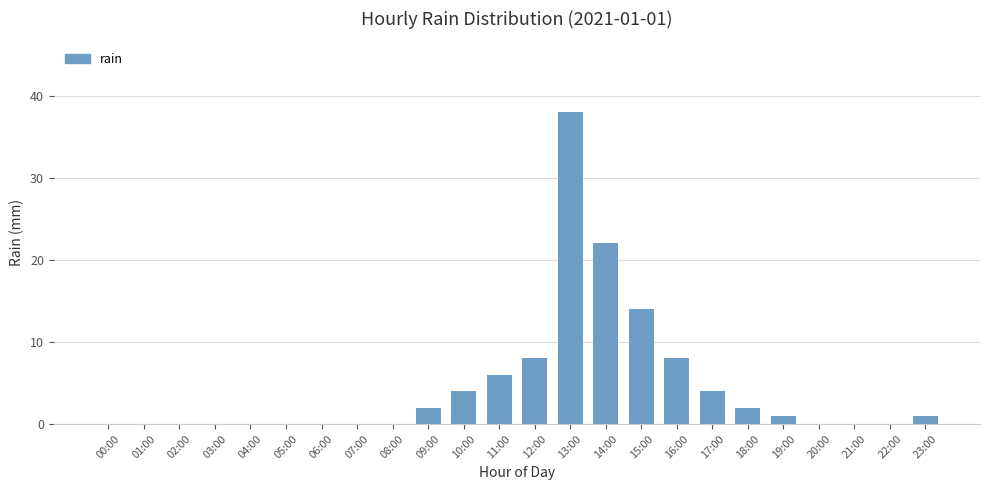

How many series are shown in this chart?

1